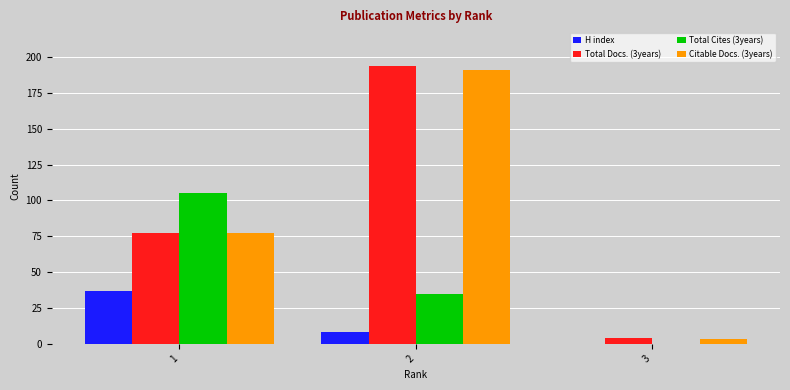

How many groups of bars are there?

3